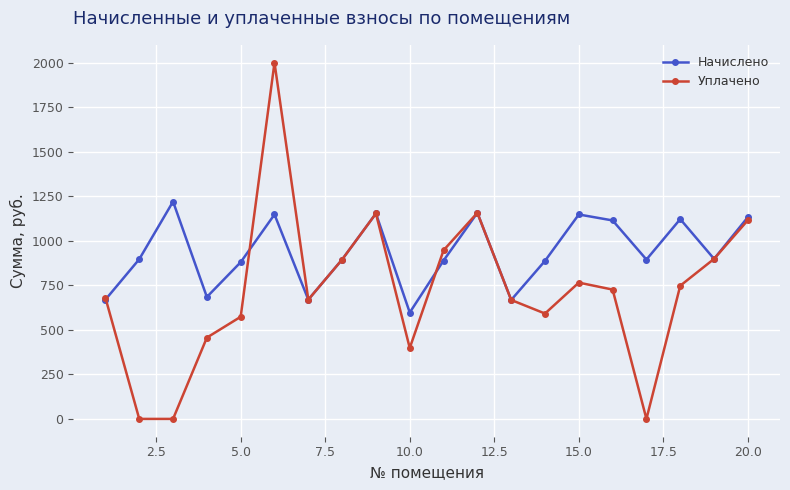

What is the value of the Начислено point at the 2nd from the left?

896.5